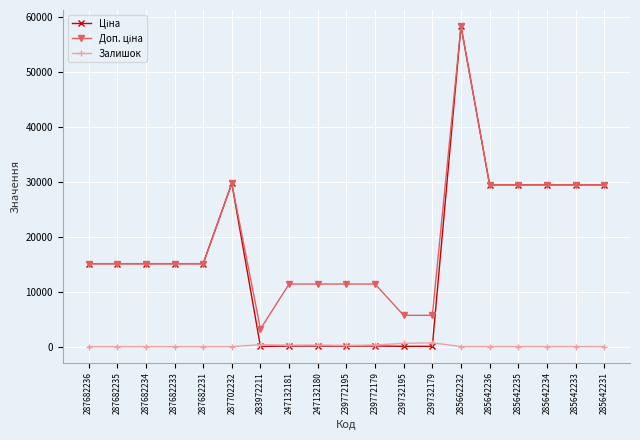

What is the label of the 4th point from the right?

285642235